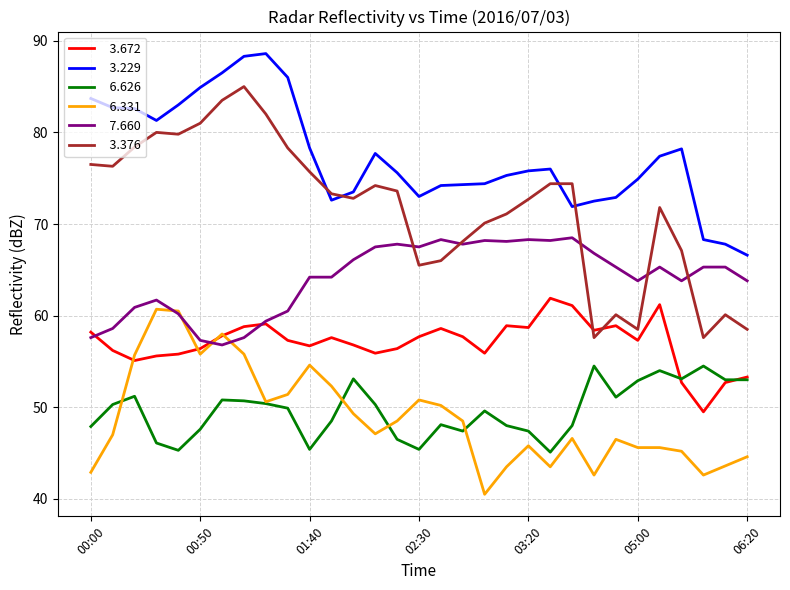

What is the smallest value displayed?

40.5